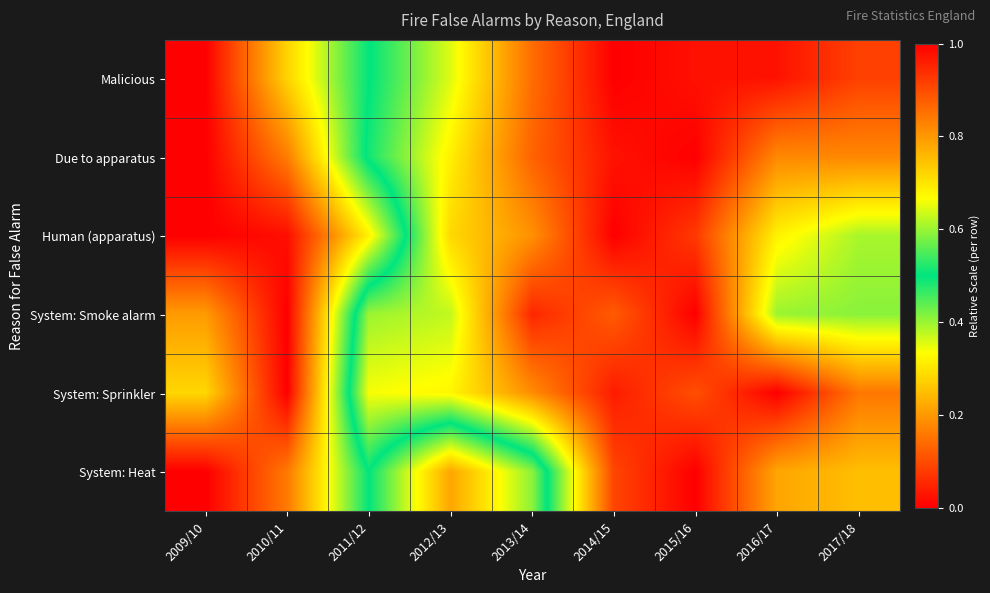

At which category is the sum across all series the highest?

2009/10